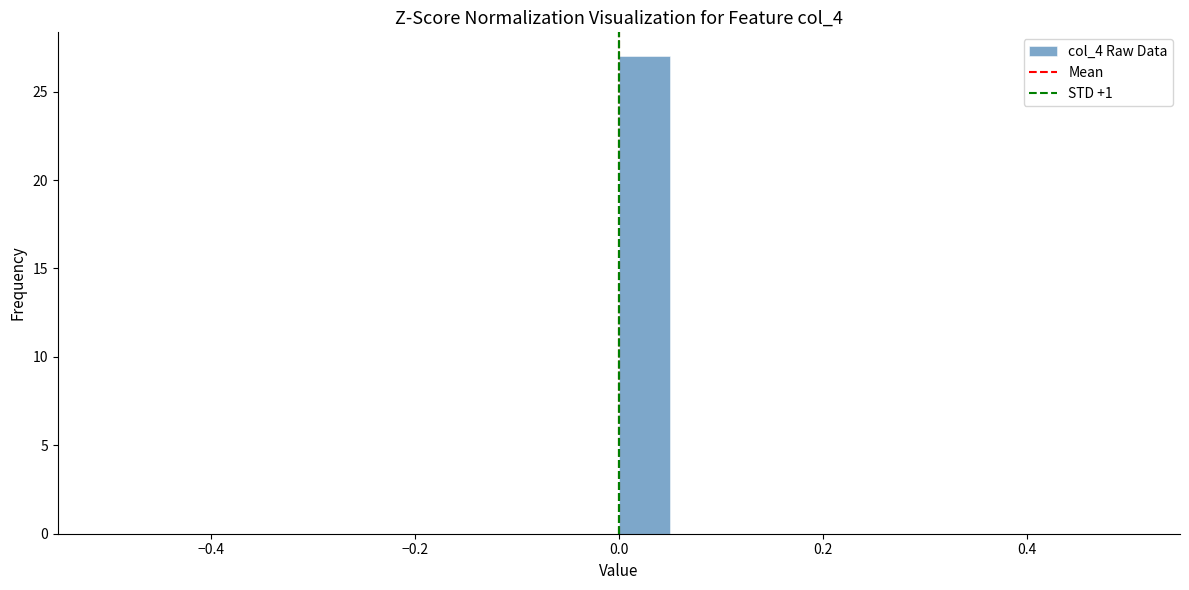

Around what value on the x-axis is the tallest bar? Give the approximate position of its centre, as read against the axis.

0.02